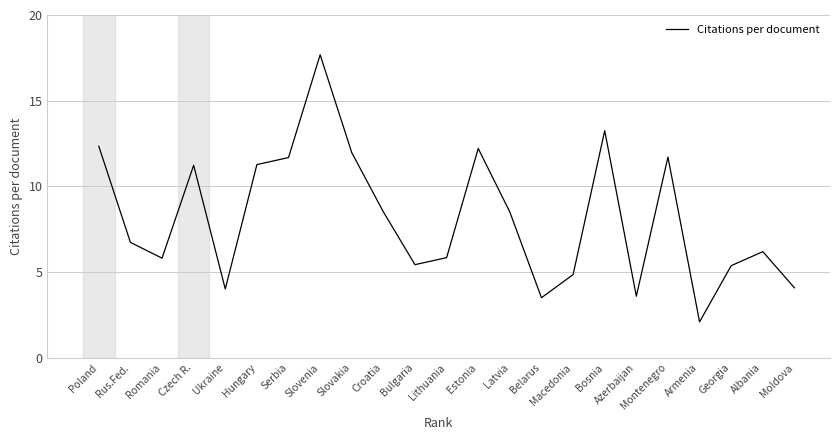

Which category has the highest value across all series?

Slovenia